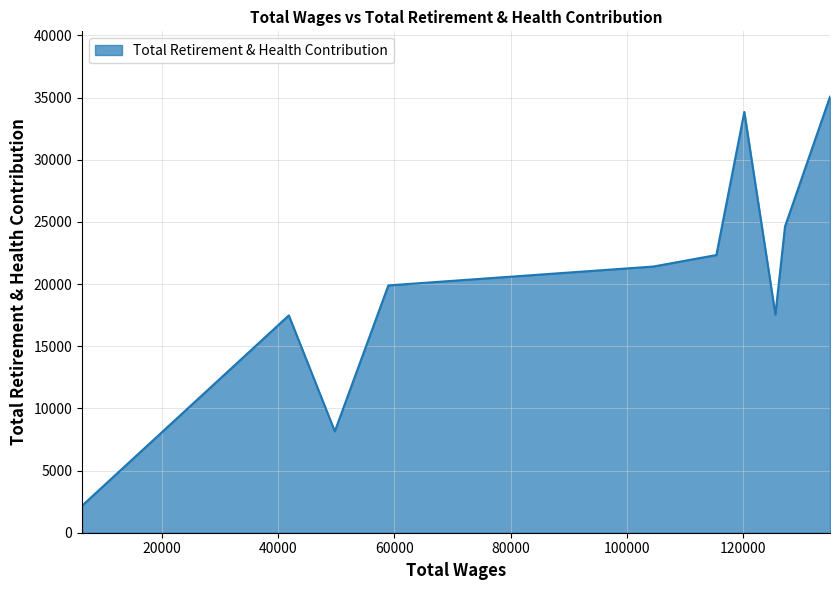

What is the difference between the maximum and minimum values?

32899